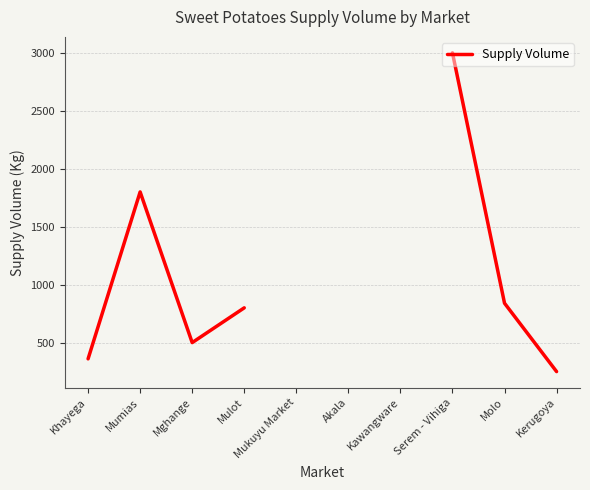

How many points are lower than both their immediate neighbors (excluding endpoints)?

1